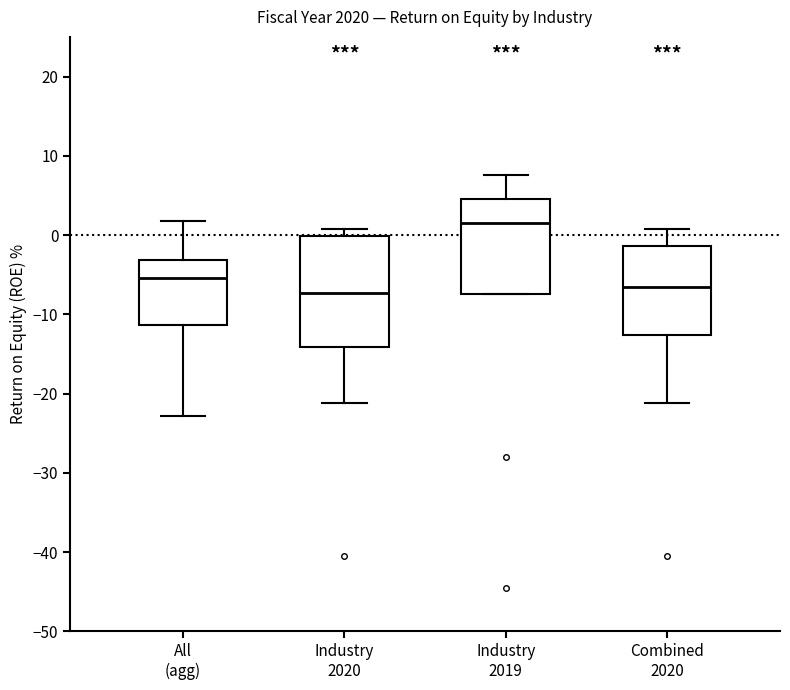

Comparing the boxes themselves (not the whiskers), which one is the tallest?

Industry 2020